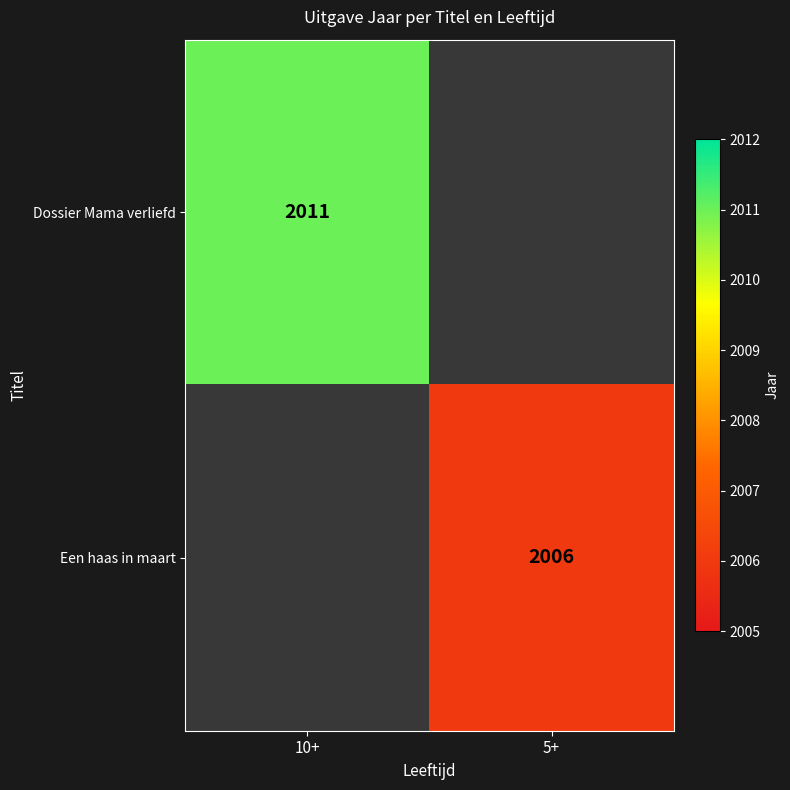

At which category does the chart reach its peak across all series?

10+